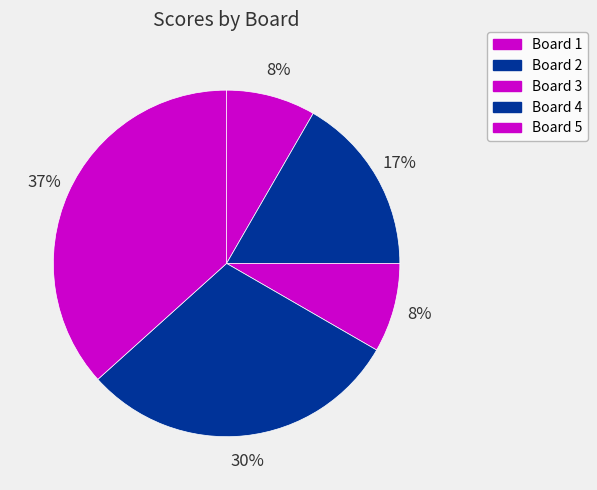

To the nearest percent, what percentage of the pie is Board 1?

8%